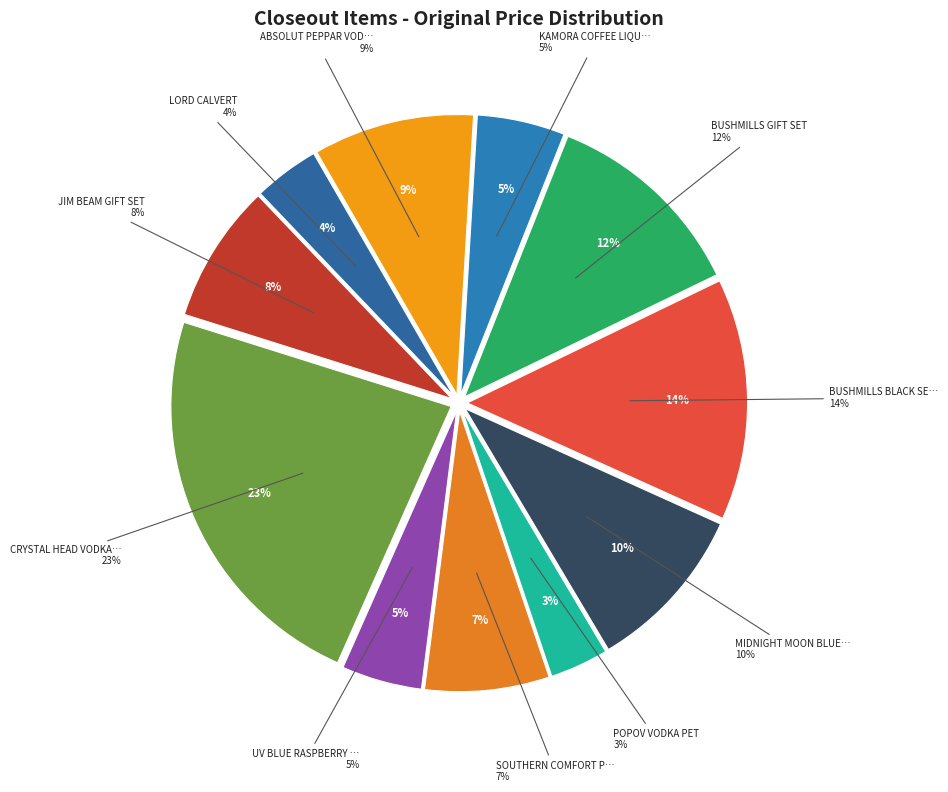

How many slices are in this pie chart?

11